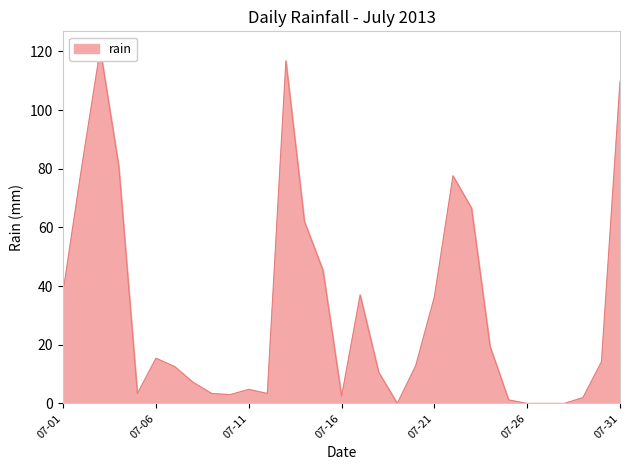

How many points are higher than both their immediate neighbors (excluding endpoints)?

6